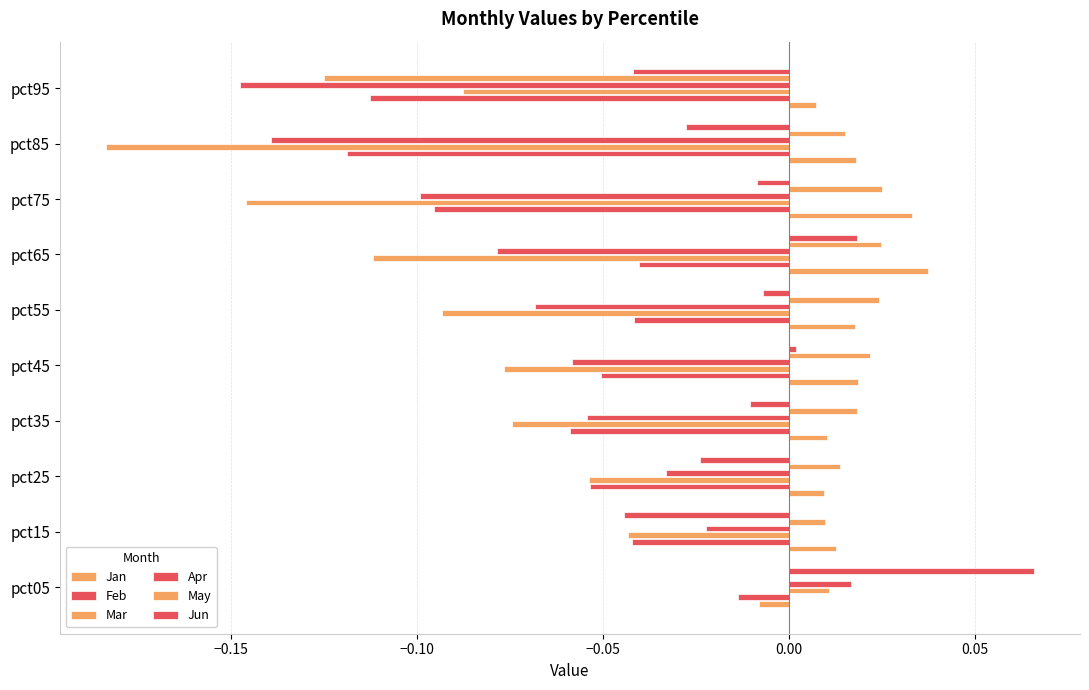

Which series has the largest total across all categories?

Jan